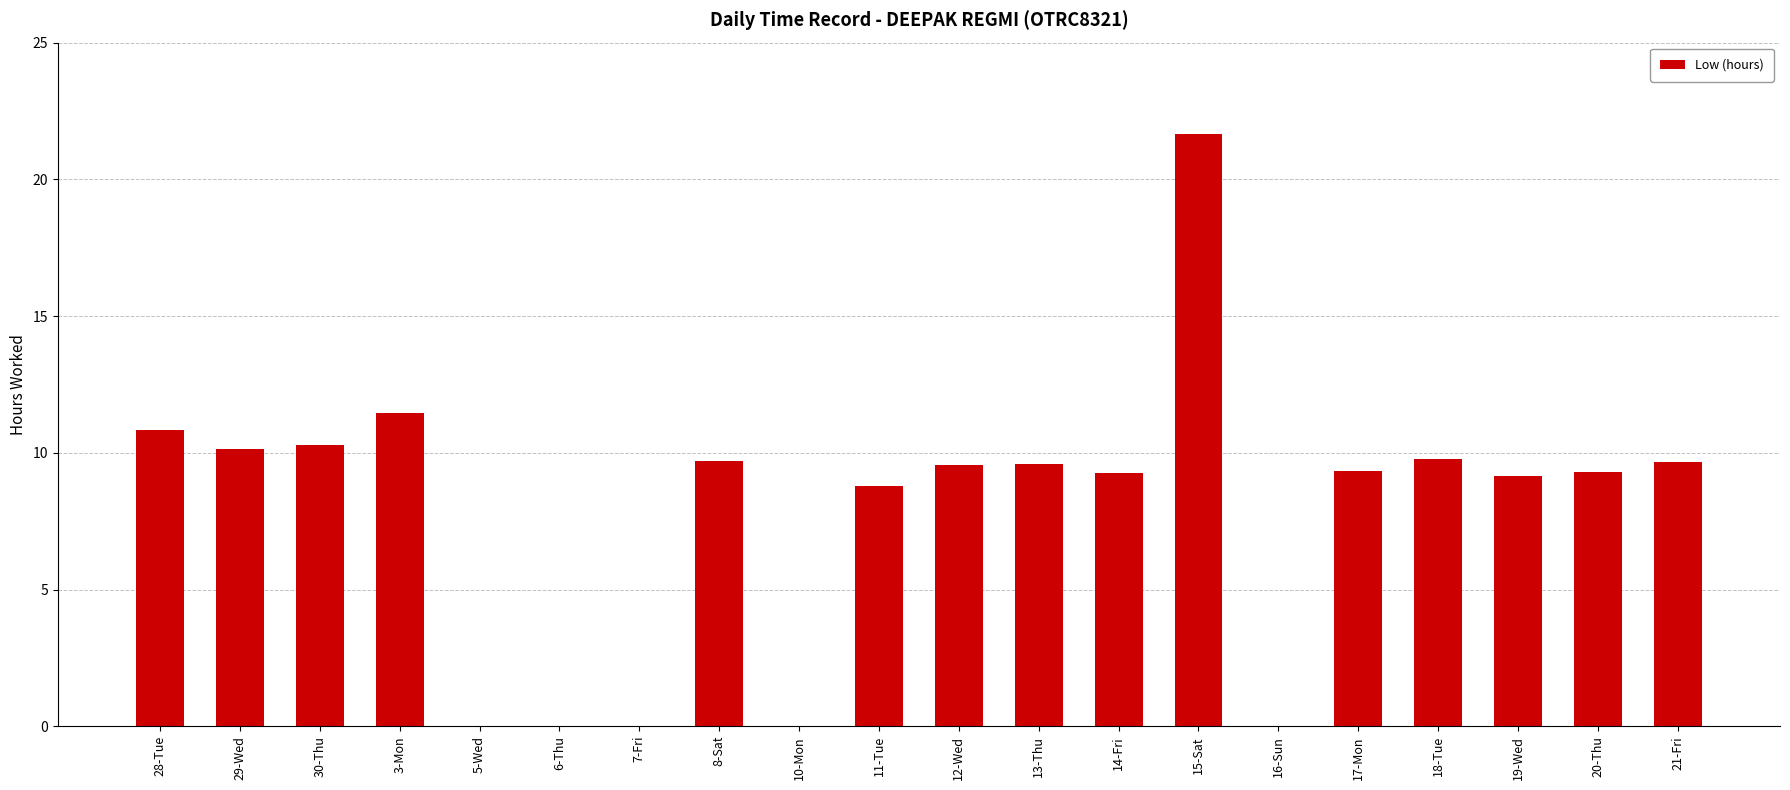

Is it true that the value at 12-Wed is 9.6?

True